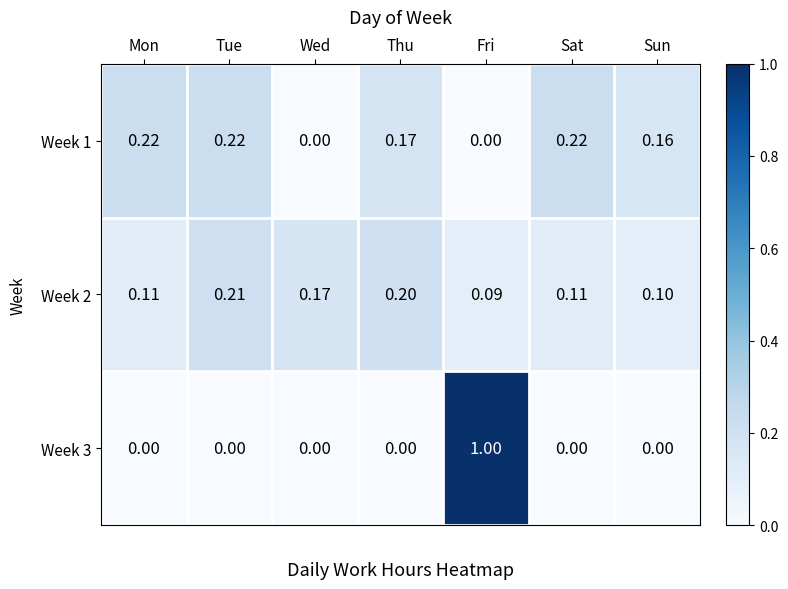

Is the value of Week 1 at Mon greater than the value of Week 3 at Thu?

Yes